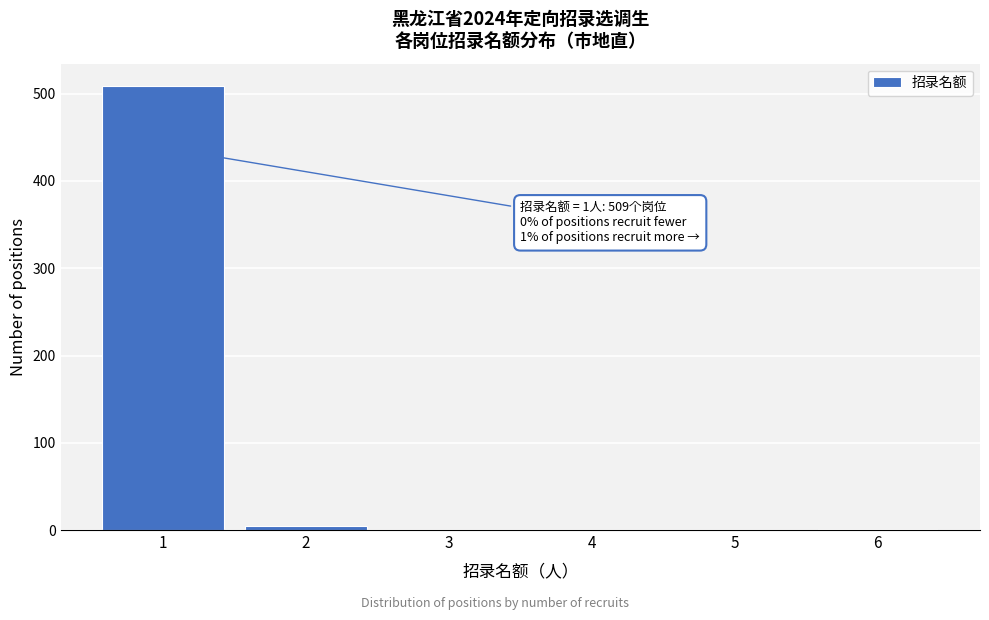

What is the greatest value displayed?

509